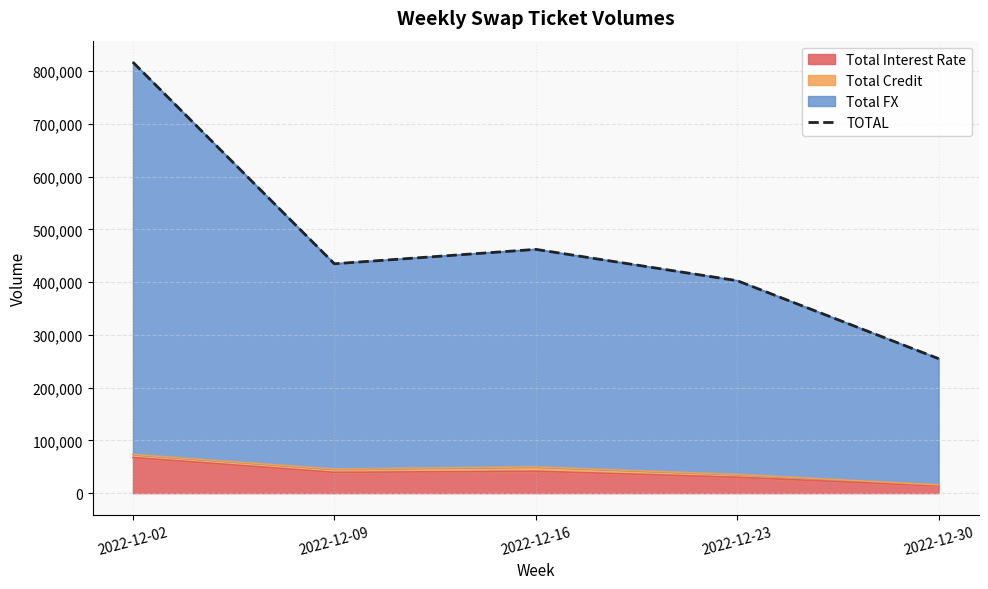

The chart shows a value of 254889 at 2022-12-30. True or false?

True